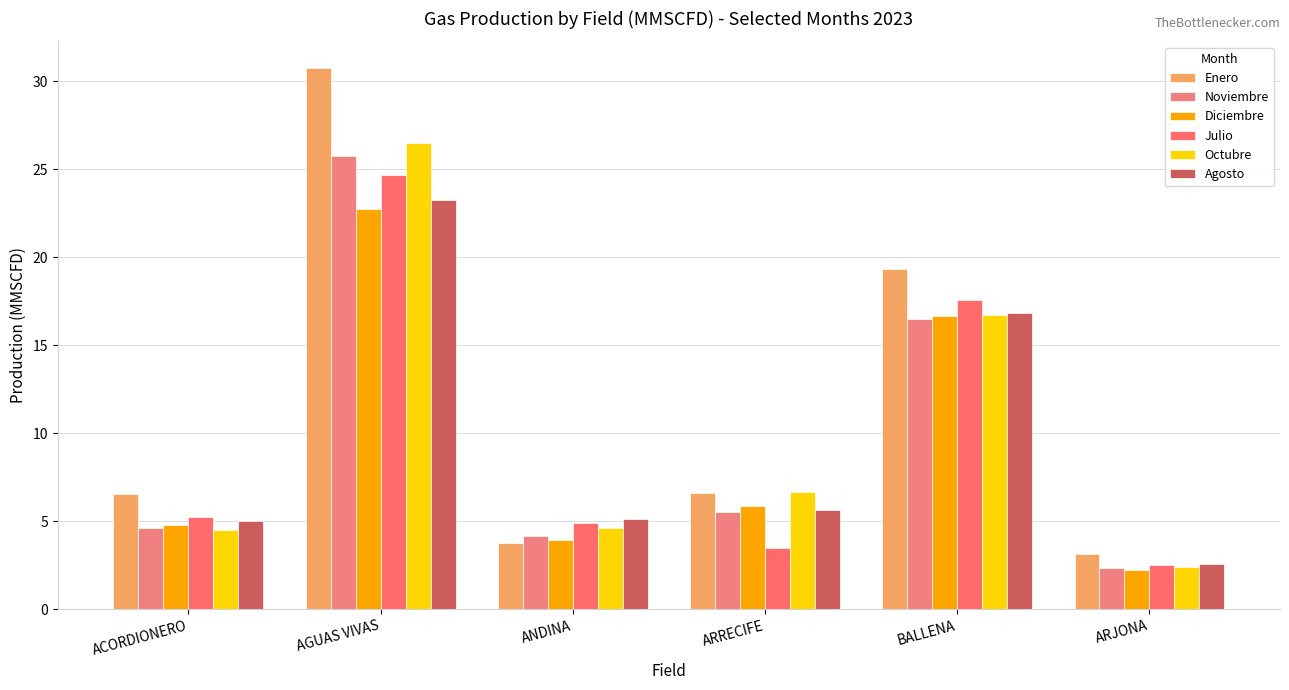

What is the label of the 3rd bar from the right?

ARRECIFE